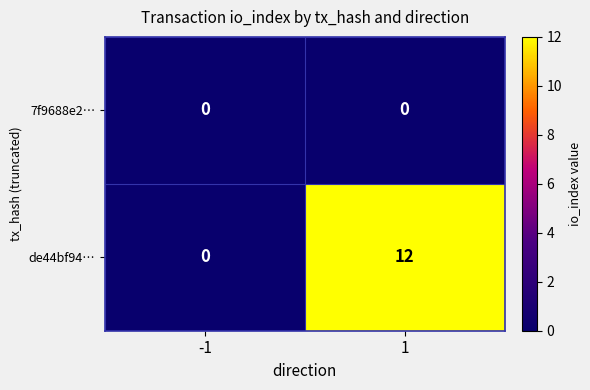

Which category has the highest value across all series?

1